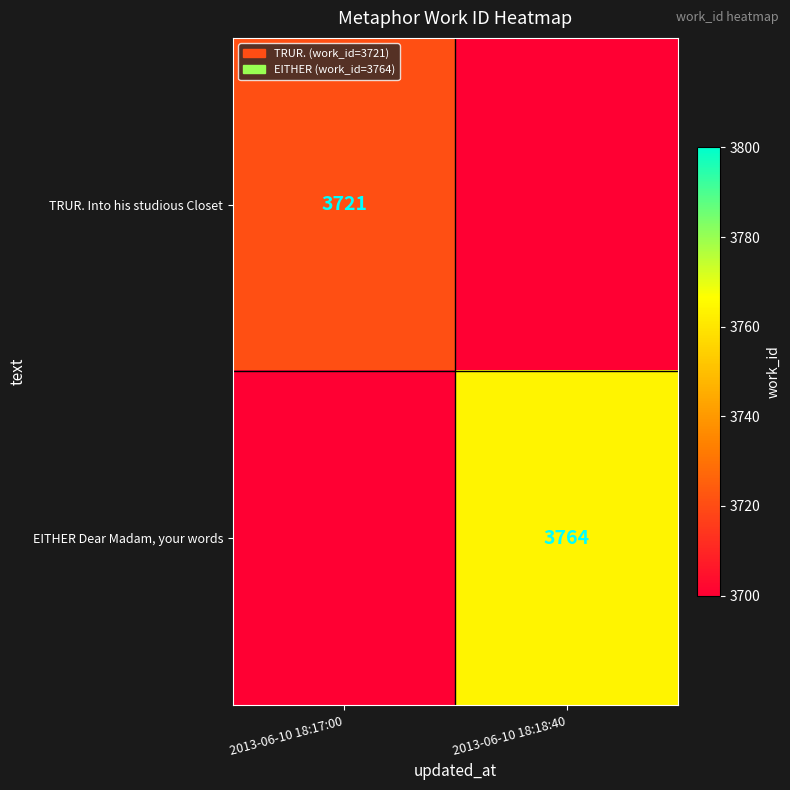

Is the value of EITHER Dear Madam, your words at 2013-06-10 18:18:40 greater than the value of TRUR. Into his studious Closet at 2013-06-10 18:17:00?

Yes